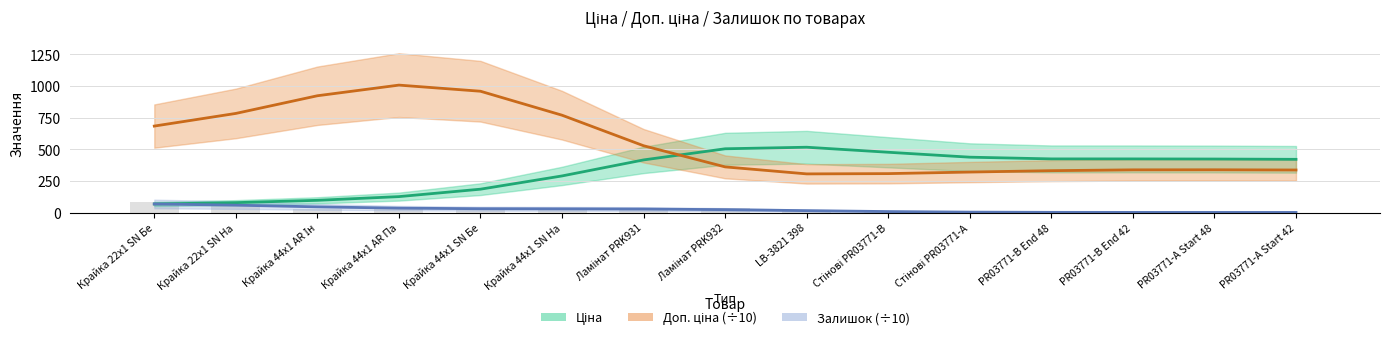

Is the value of Ціна at Ламінат PRK932 greater than the value of Доп. ціна (÷10) at Крайка 22x1 SN На?

No